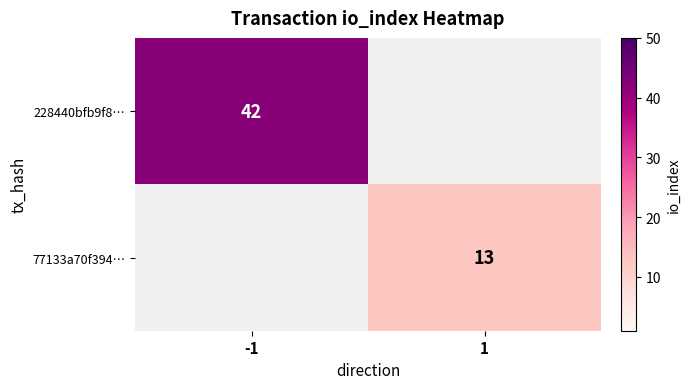

The 228440bfb9f8… series shows 61 at -1. True or false?

False